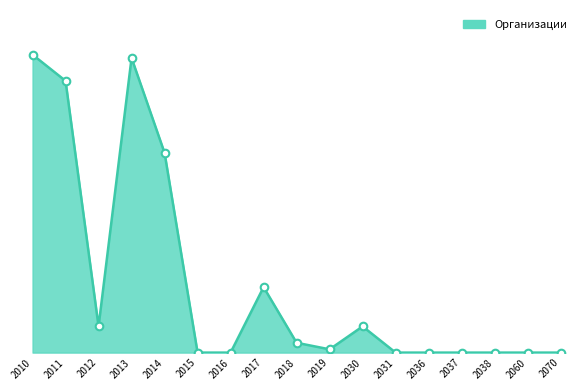

Between 2010 and 2070, which is larger?

2010